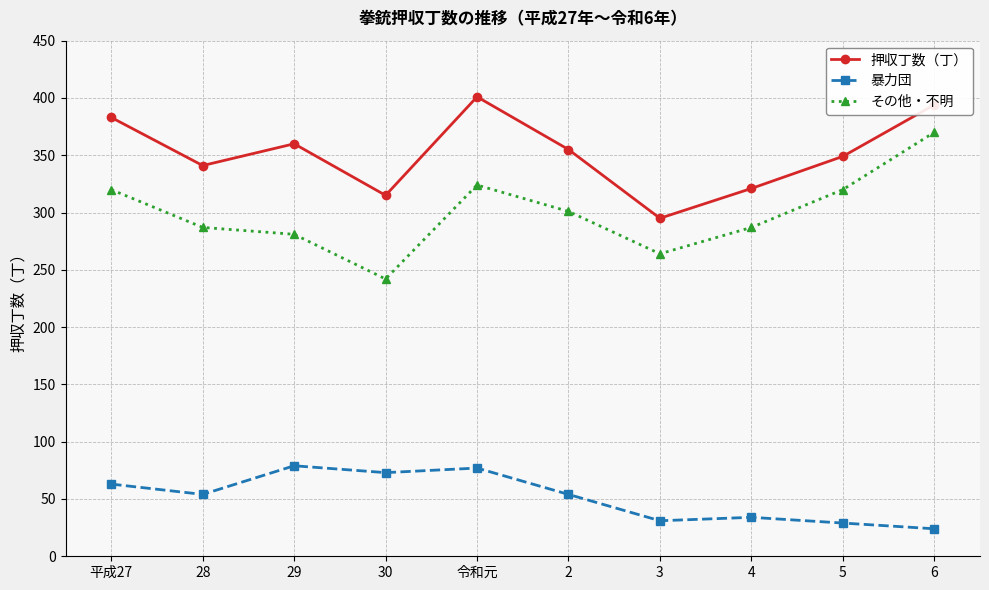

Is it true that 押収丁数（丁） equals 584 at 5?

False